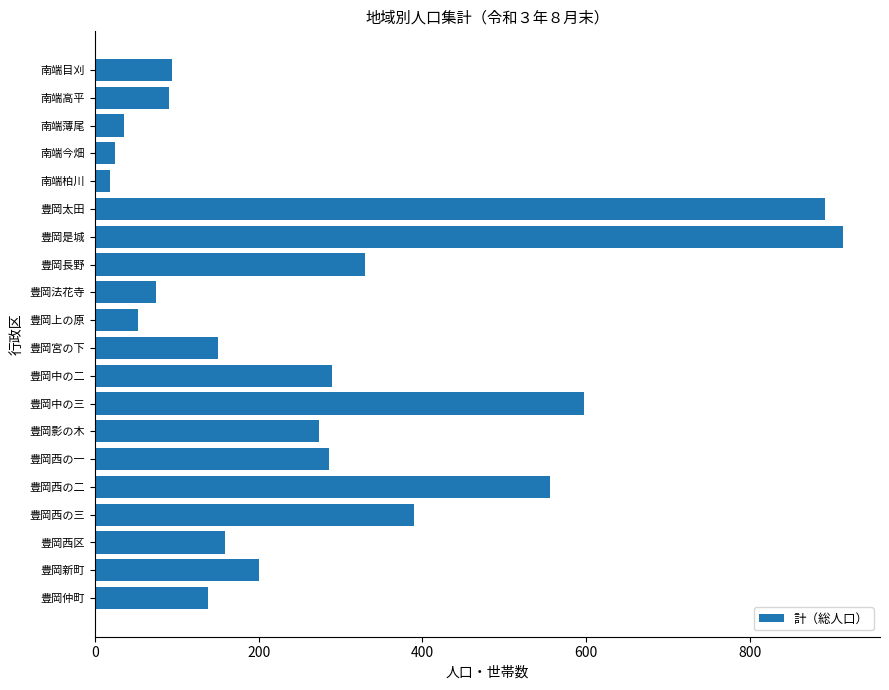

Read the value at 豊岡宮の下.

150